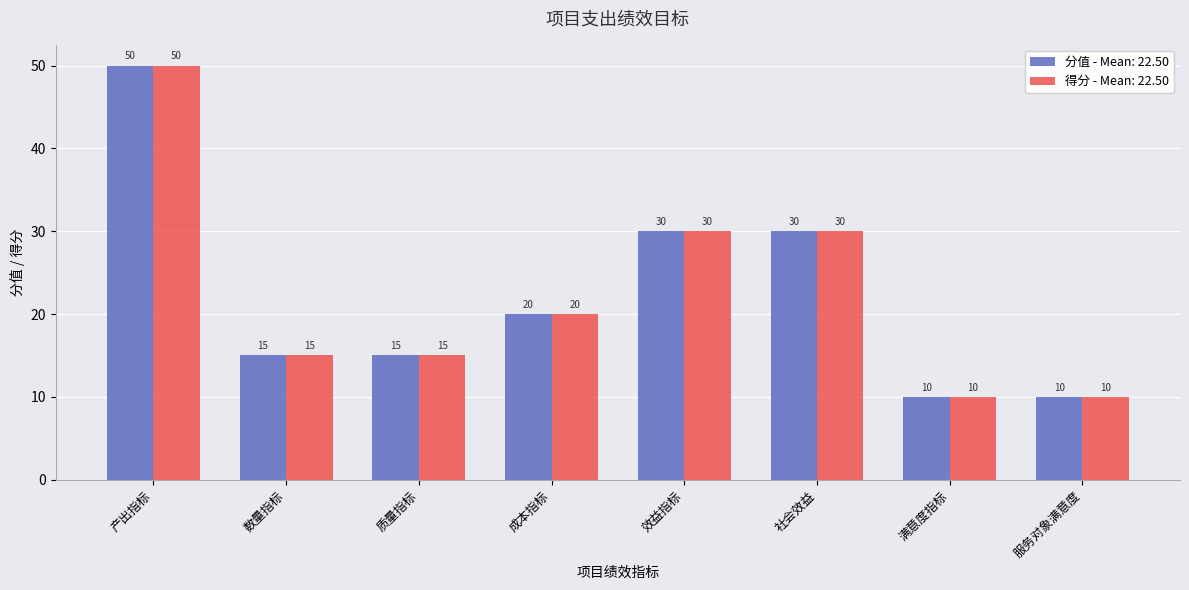

What is the maximum value shown in the chart?

50